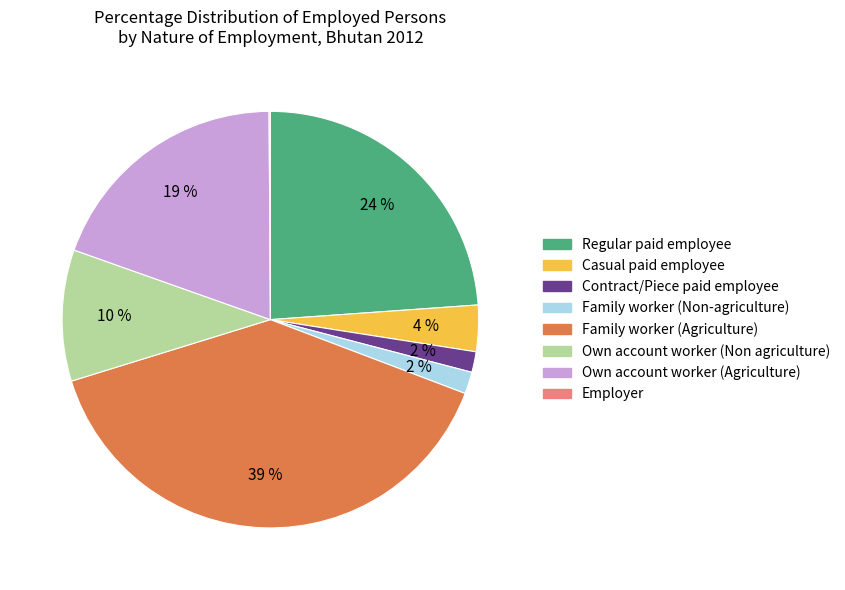

Which slice is the largest?

Family worker (Agriculture)